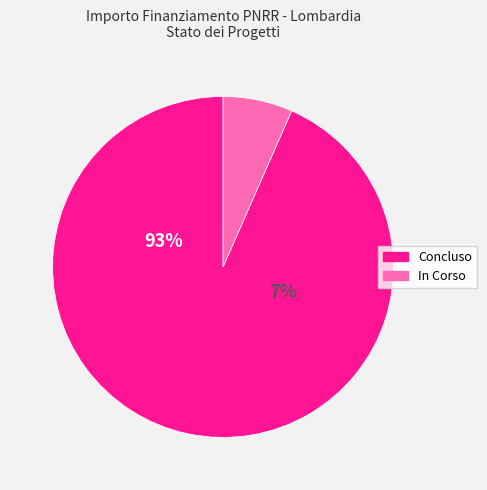

Is it true that BESANA IN BRIANZA is 23% of the pie?

False